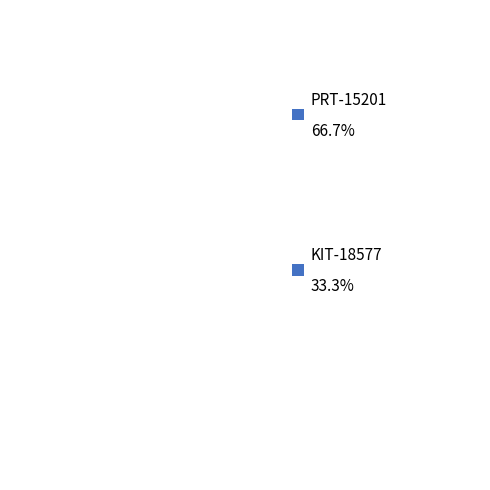

To the nearest percent, what is the difference between the KIT-18577 and PRT-15201 slice percentages?

33%